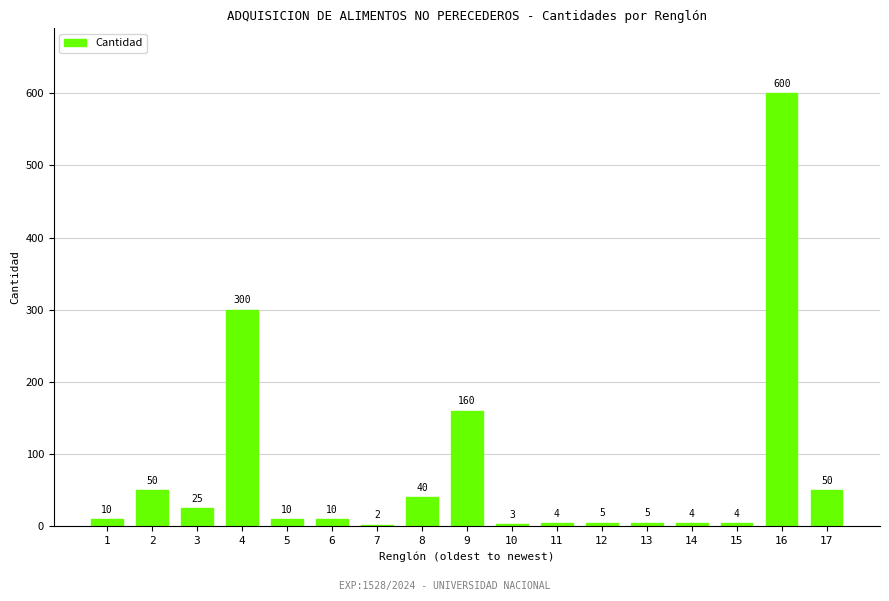

What is the greatest value displayed?

600